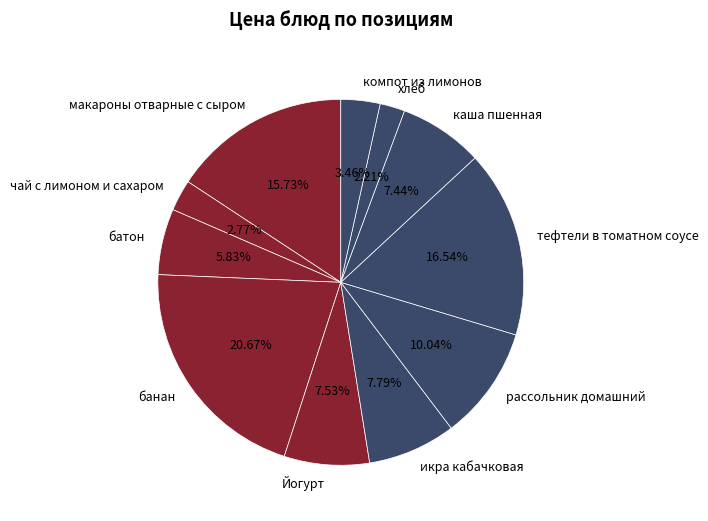

To the nearest percent, what is the average slice percentage?

9%